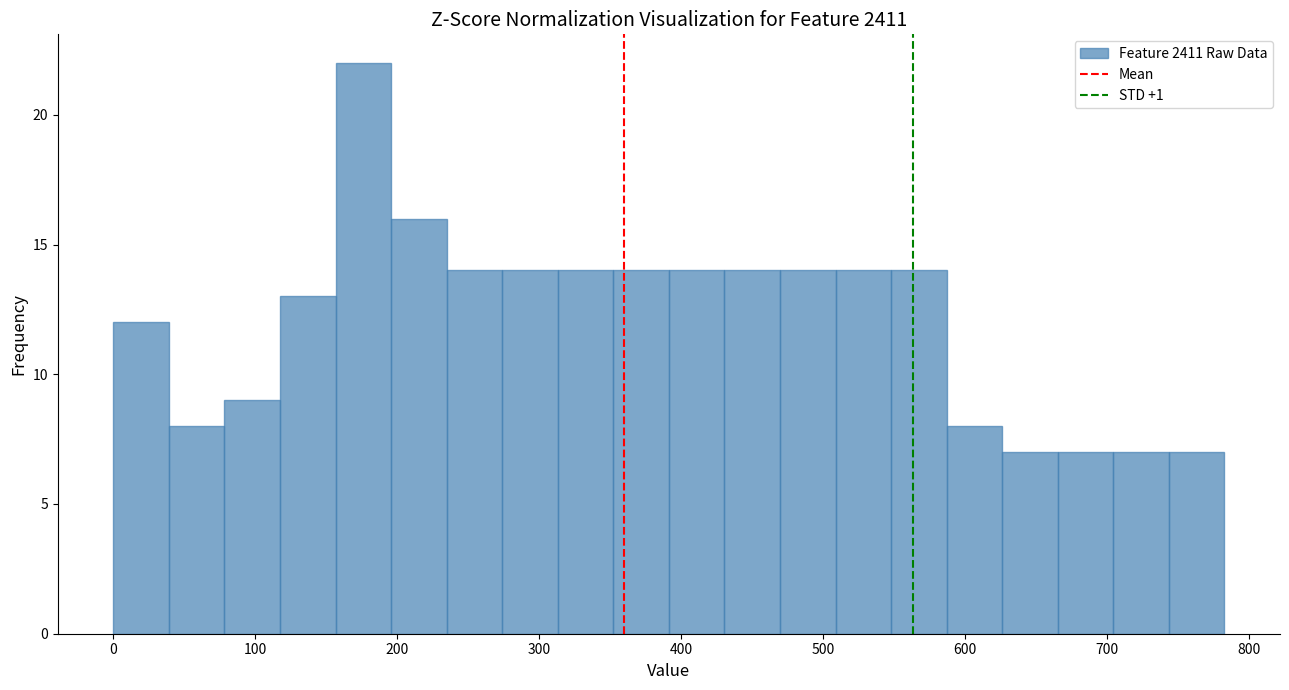

Around what value on the x-axis is the tallest bar? Give the approximate position of its centre, as read against the axis.

180